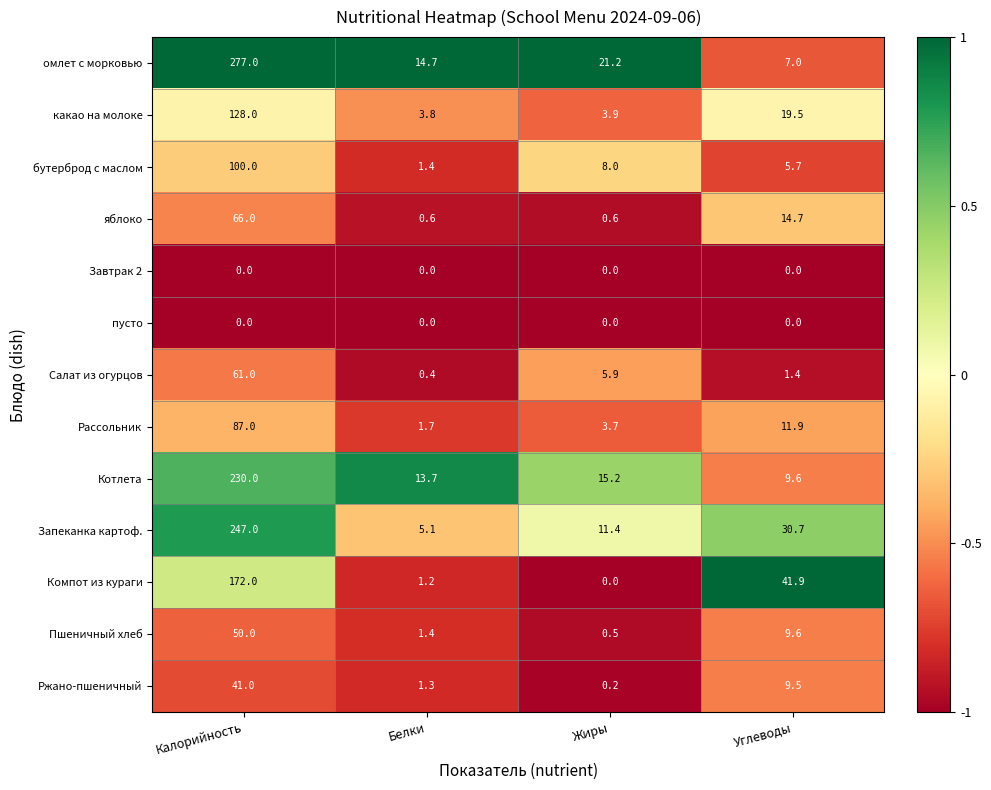

What is the highest value of the Котлета series?

230.0